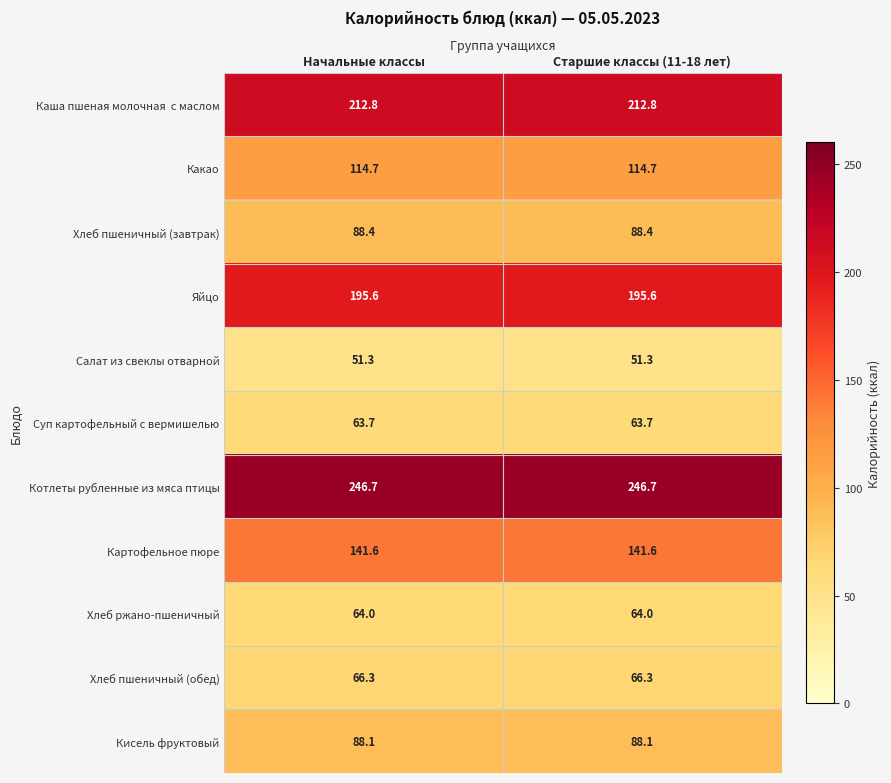

Count the number of categories in the chart.

2